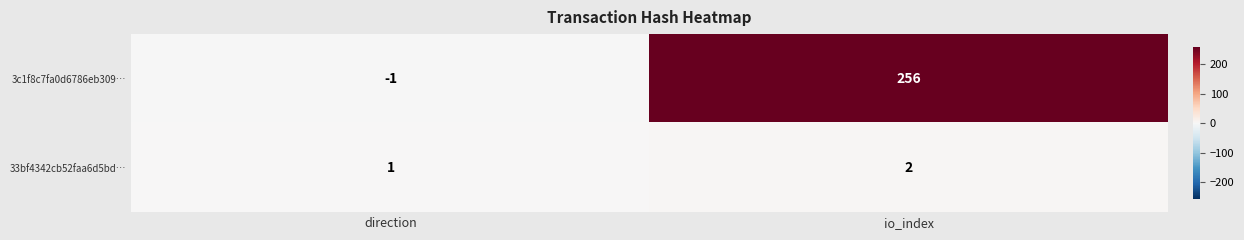

Reading right to left, transcribe all the data shown in this chart.

3c1f8c7fa0d6786eb309…: io_index=256	direction=-1
33bf4342cb52faa6d5bd…: io_index=2	direction=1